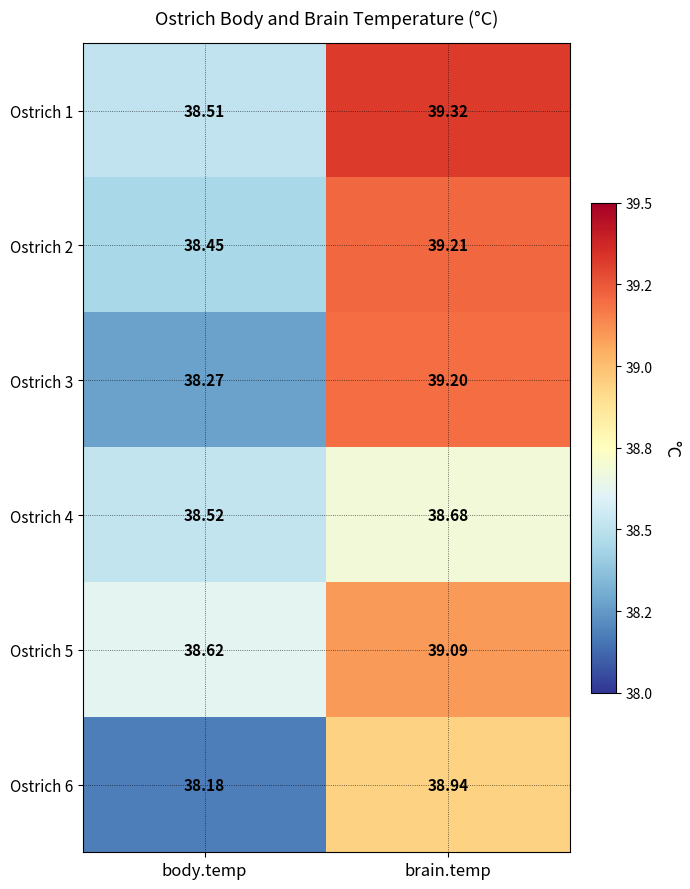

Rank the categories by Ostrich 4 value from highest to lowest.

brain.temp, body.temp